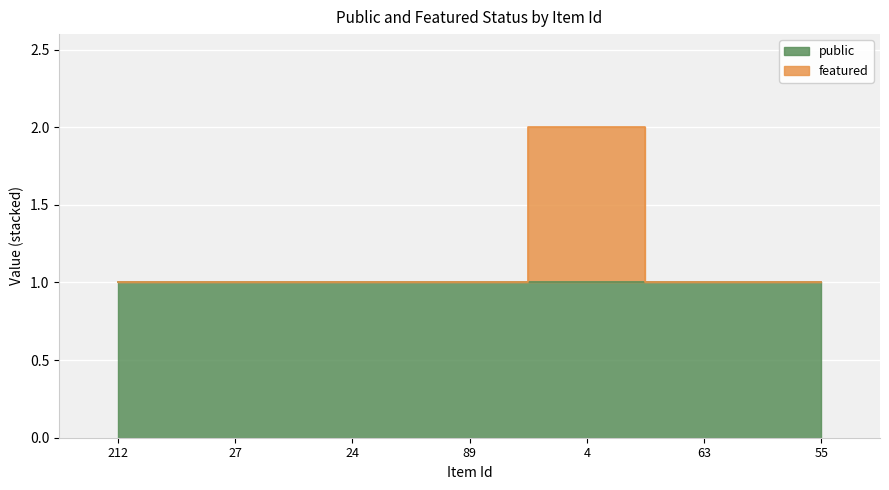

Reading left to right, extract all data points from this chart.

1	1	1	1	2	1	1